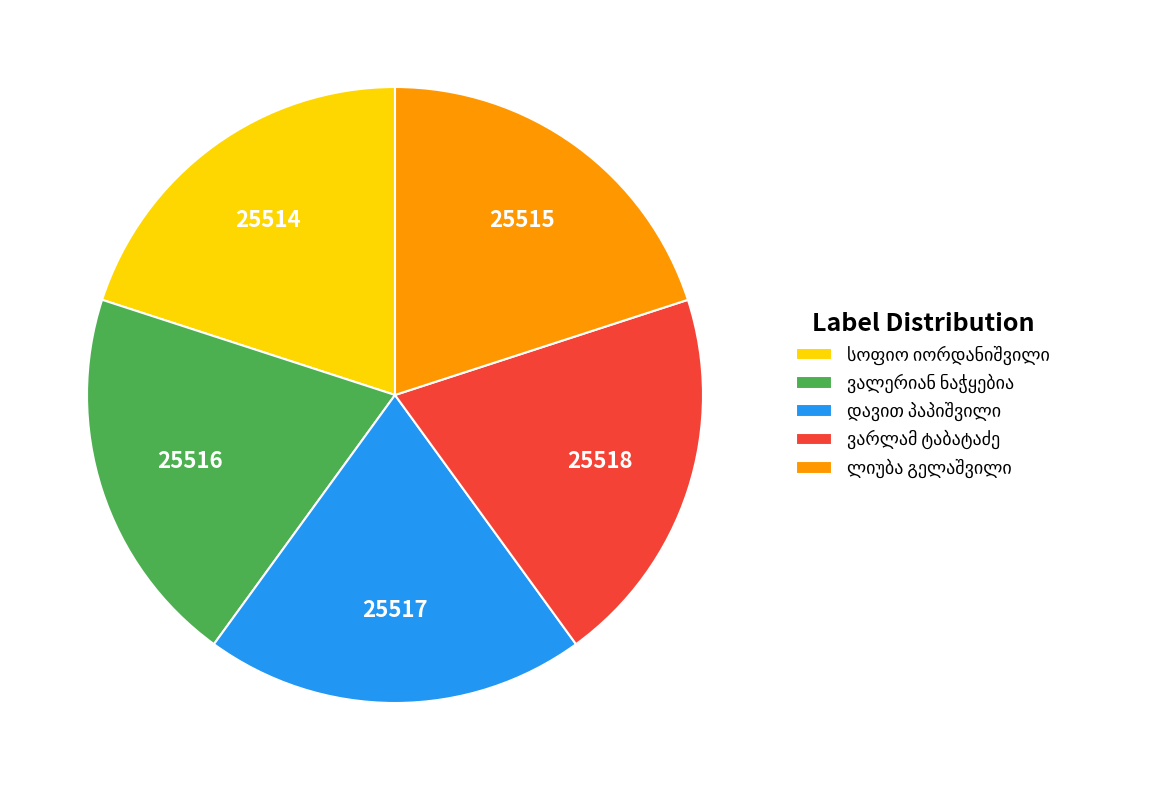

Is there any slice that represents more than half of the pie?

No